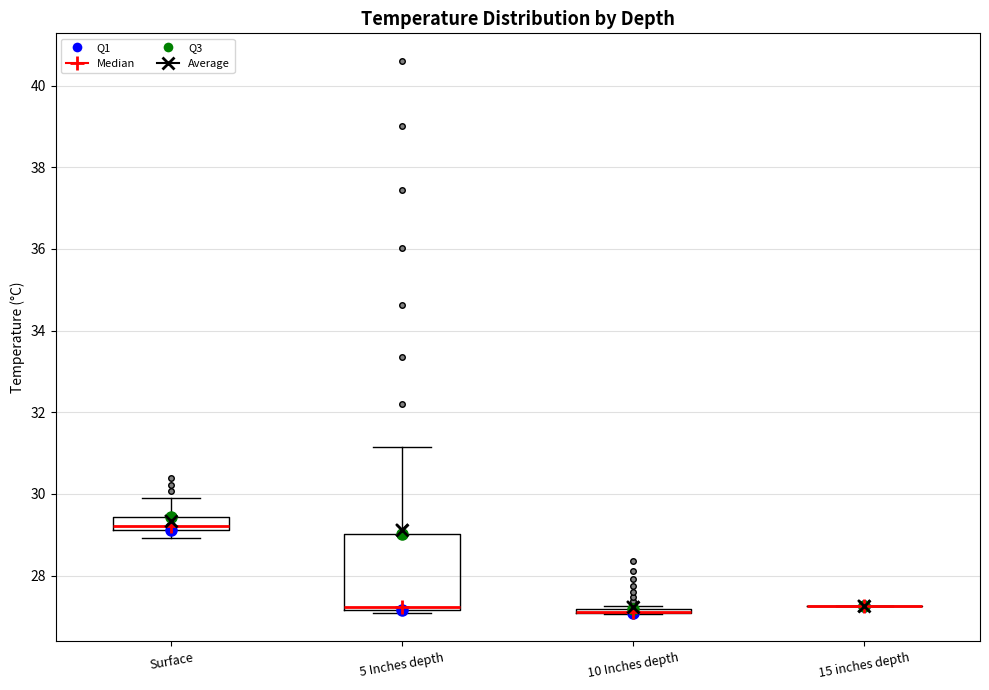

Which box is the tallest, from its lower edge to its upper edge?

5 Inches depth